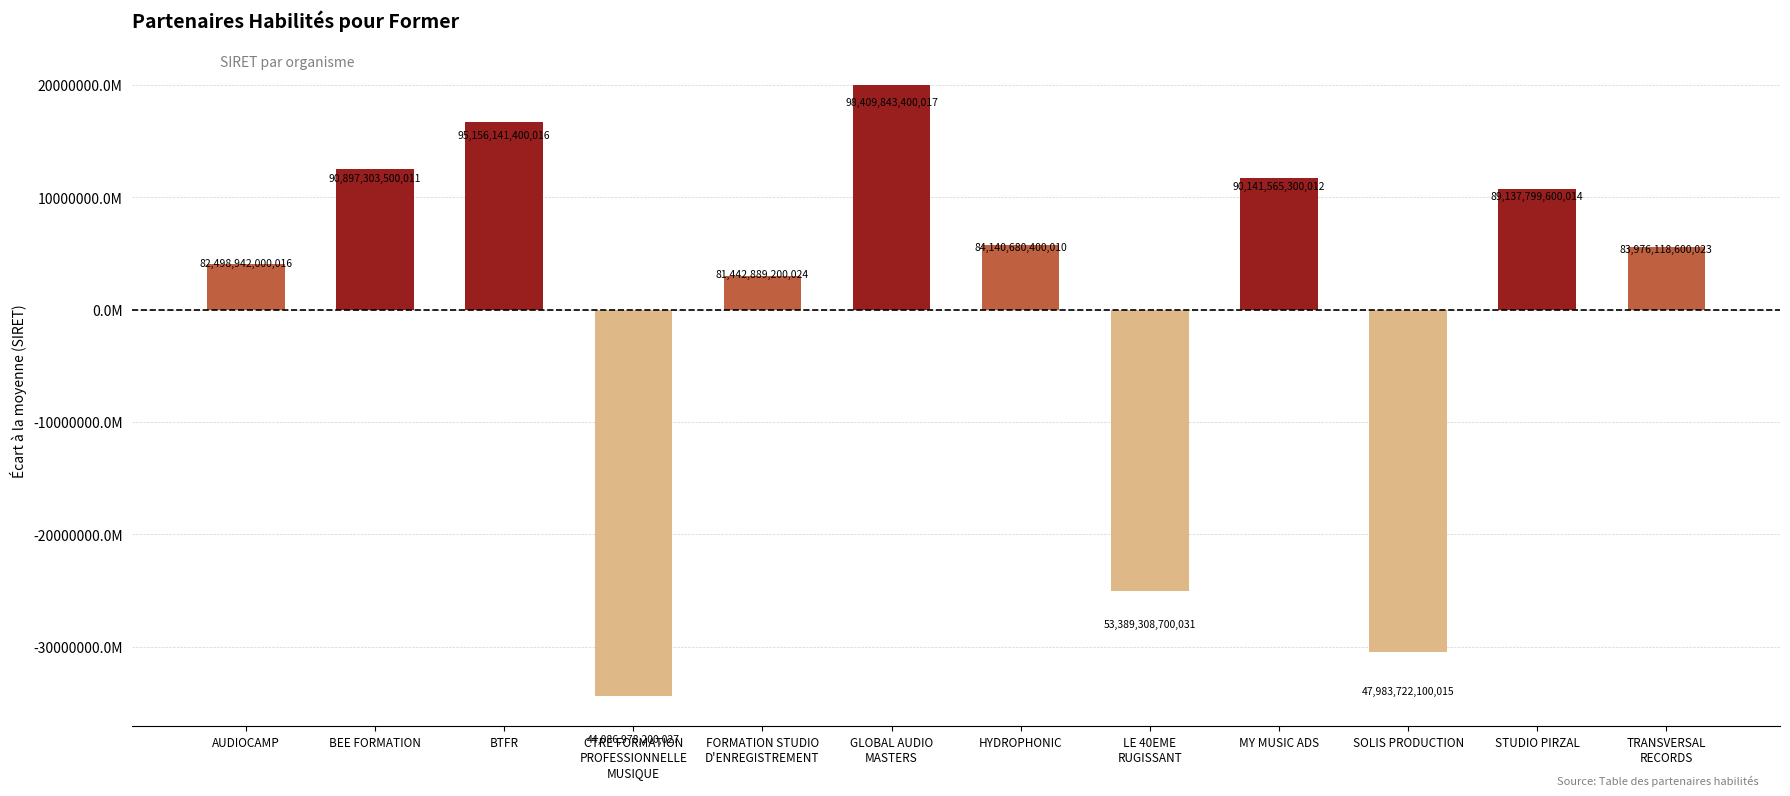

Does the chart contain any negative values?

Yes